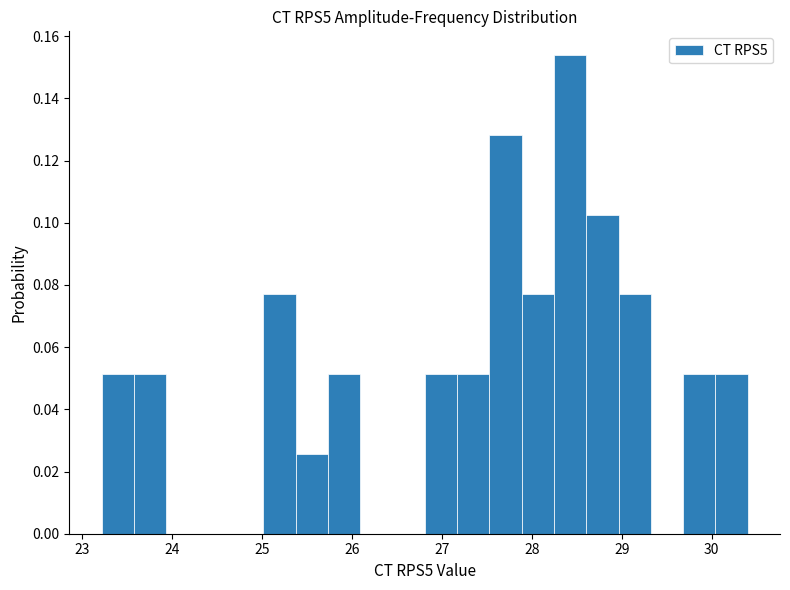

Read against the x-axis, roughly where is the centre of the tallest bar?

28.4